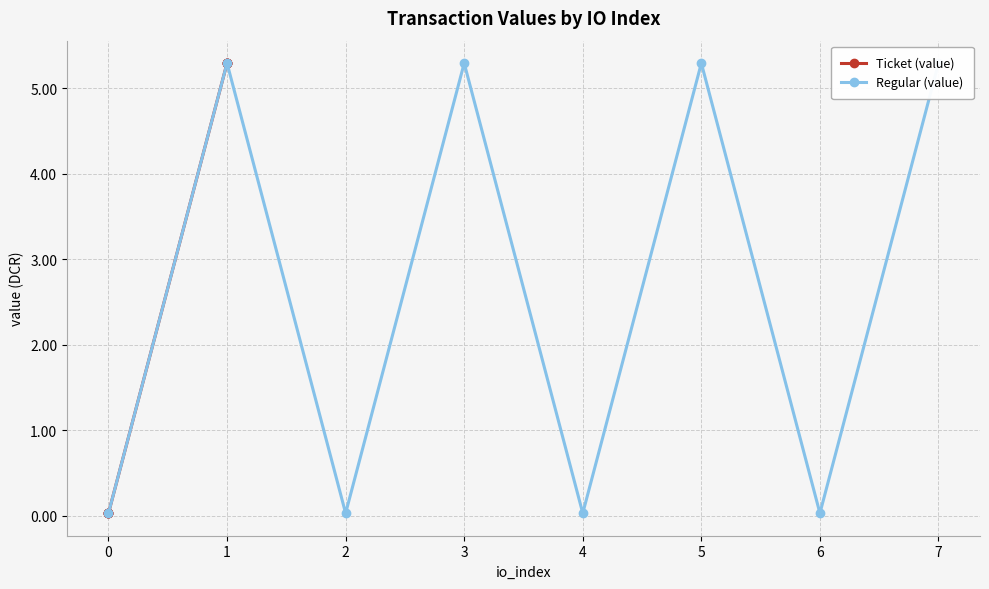

How many interior local valleys does the Regular (value) series have?

3